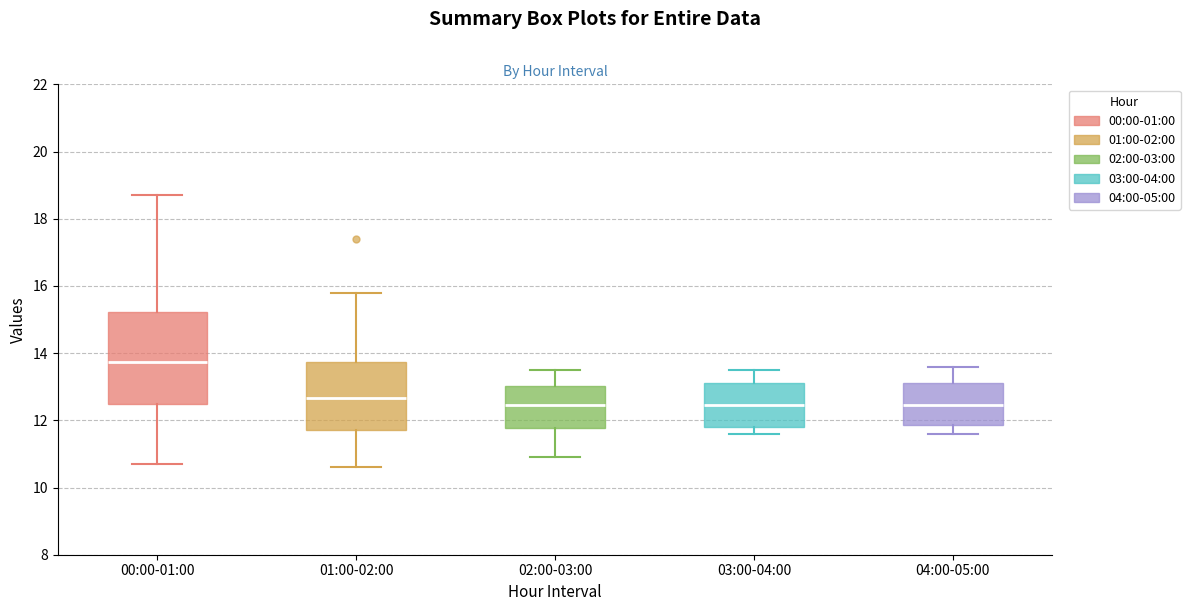

Which box's median line is the highest?

00:00-01:00